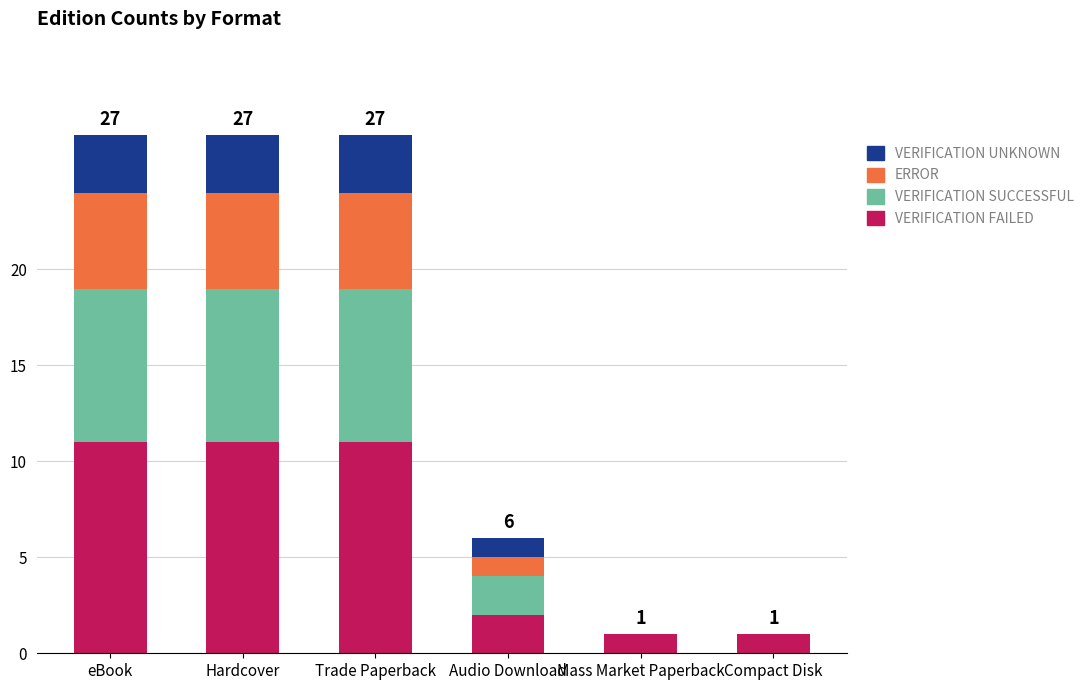

Reading left to right, transcribe the values for VERIFICATION FAILED.

eBook=11	Hardcover=11	Trade Paperback=11	Audio Download=2	Mass Market Paperback=1	Compact Disk=1